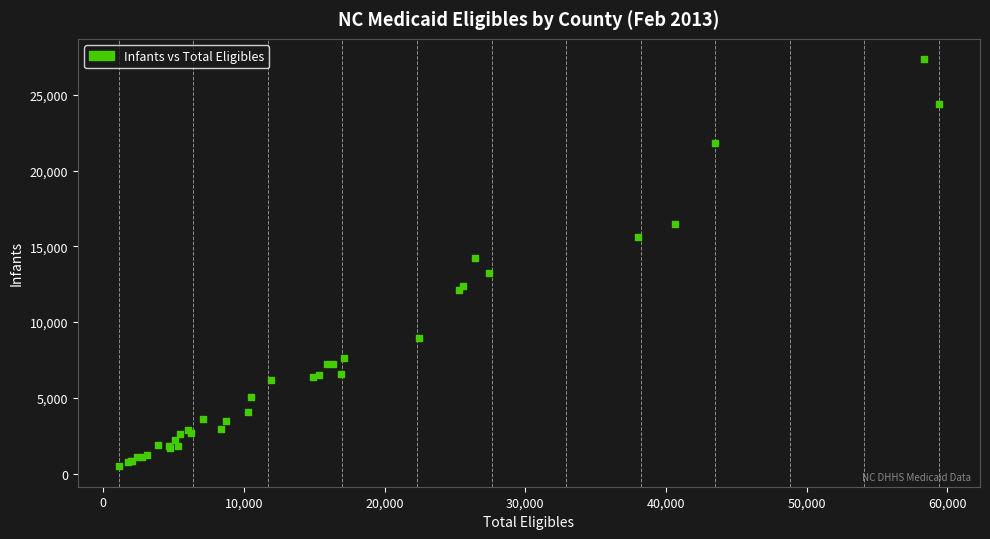

What Y value in the scatter plot is closest to 13917?

14261